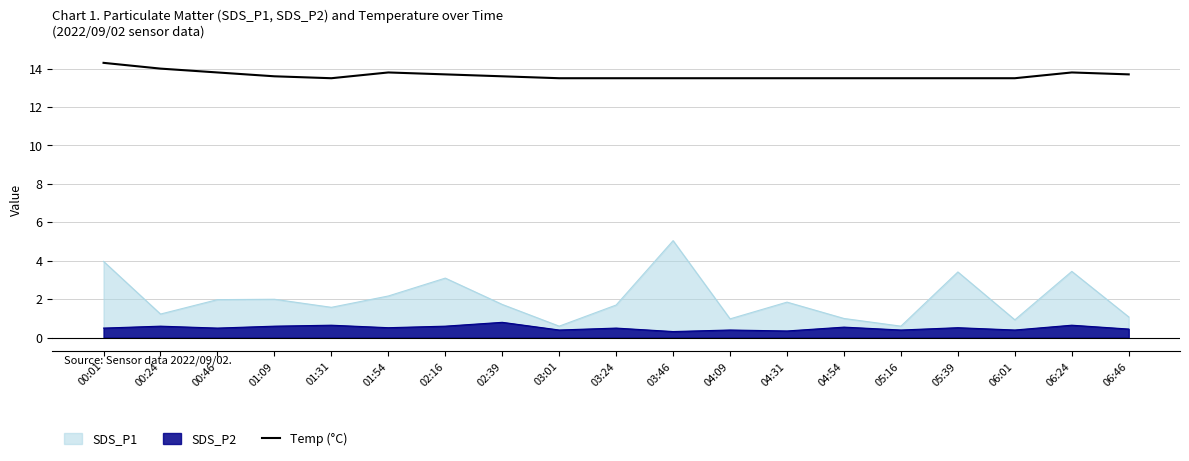

What is the difference between the maximum and minimum values in the SDS_P2 series?

0.5